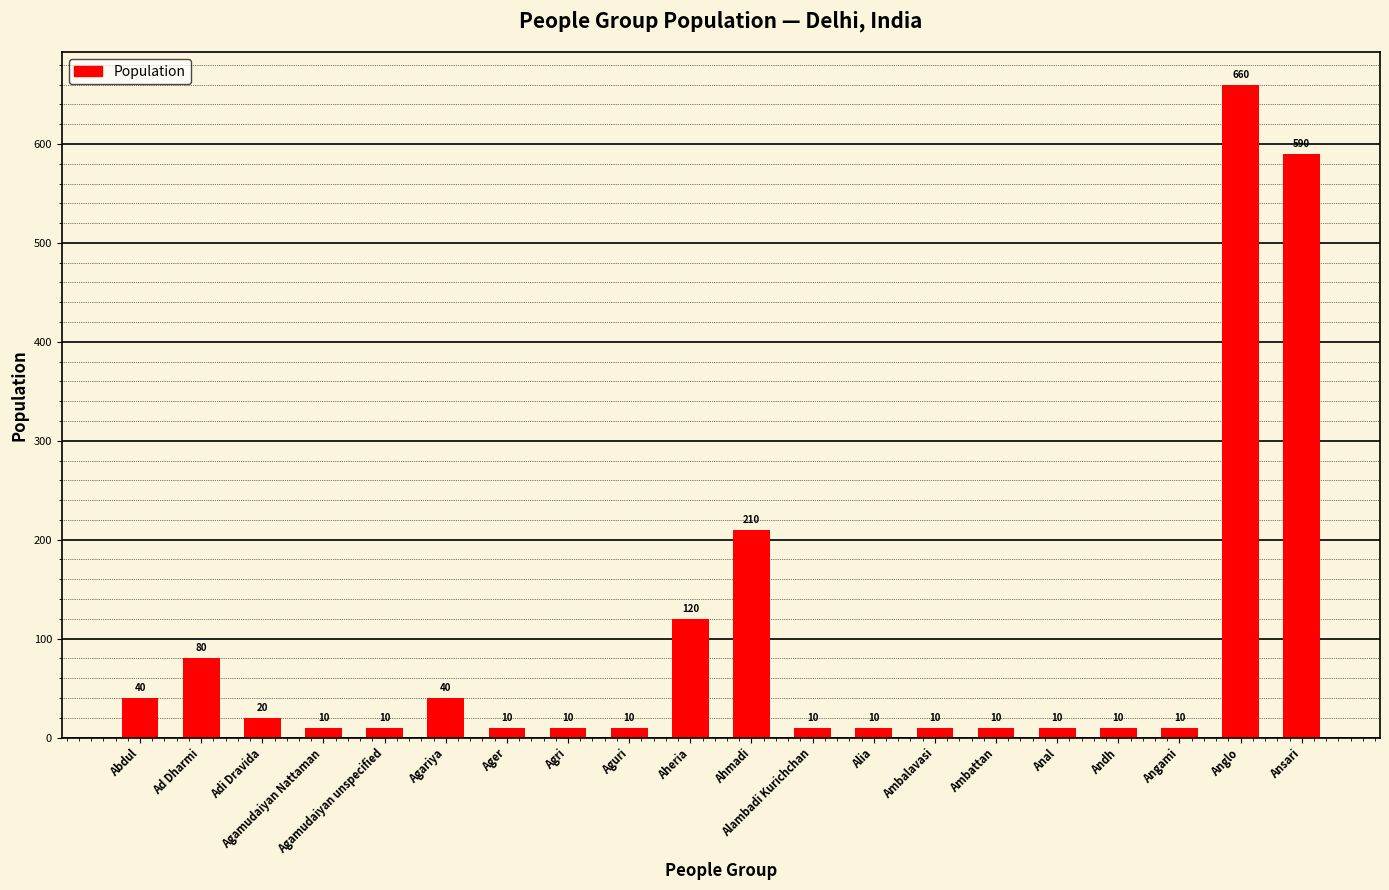

What is the label of the 2nd bar from the right?

Anglo